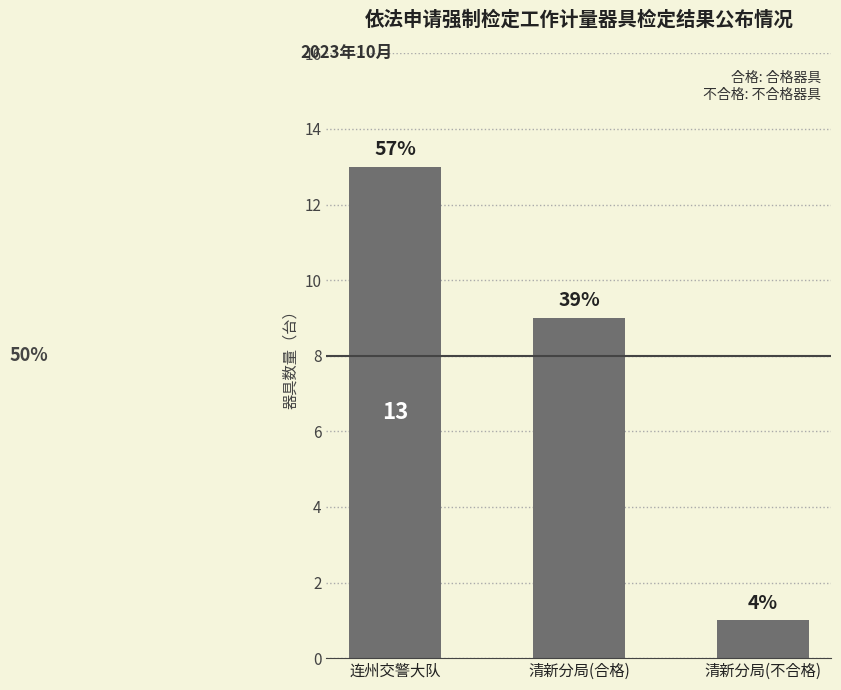

What is the change in value from 清新分局(合格) to 清新分局(不合格)?

-8